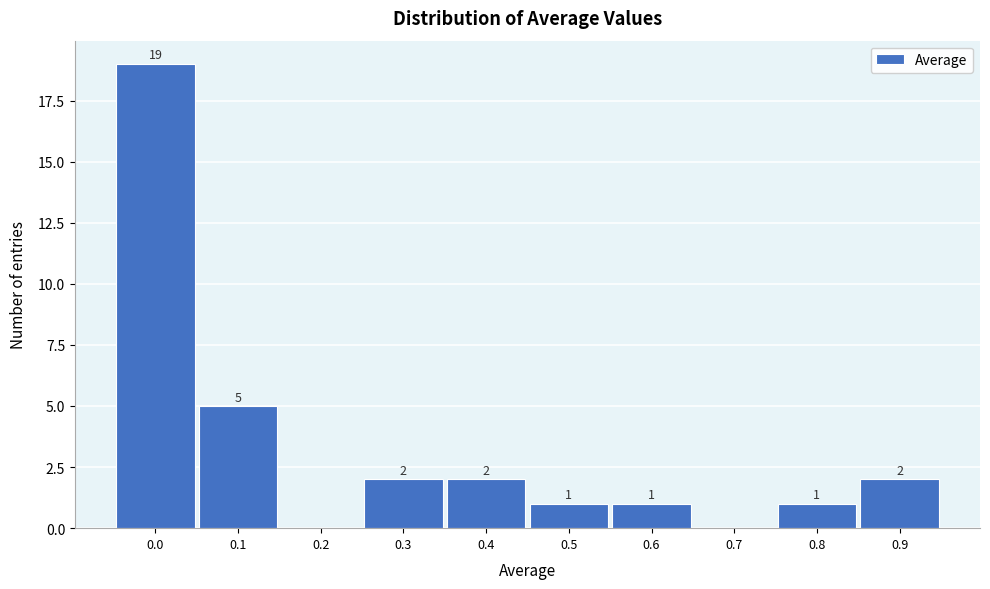

Reading left to right, list all the values displayed in this chart.

0.0=19	0.1=5	0.2=0	0.3=2	0.4=2	0.5=1	0.6=1	0.7=0	0.8=1	0.9=2